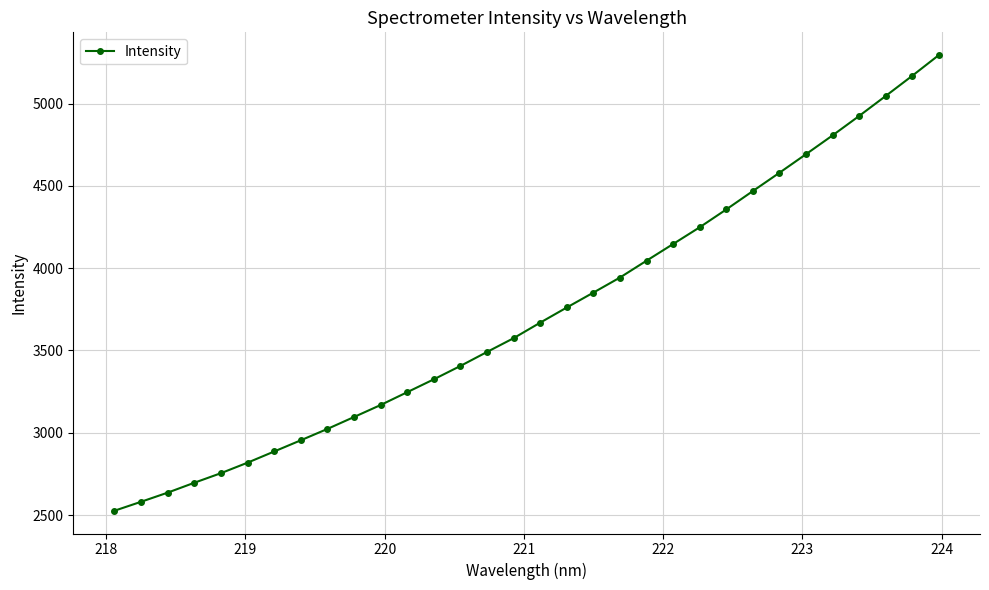

How many lines are shown in the chart?

1